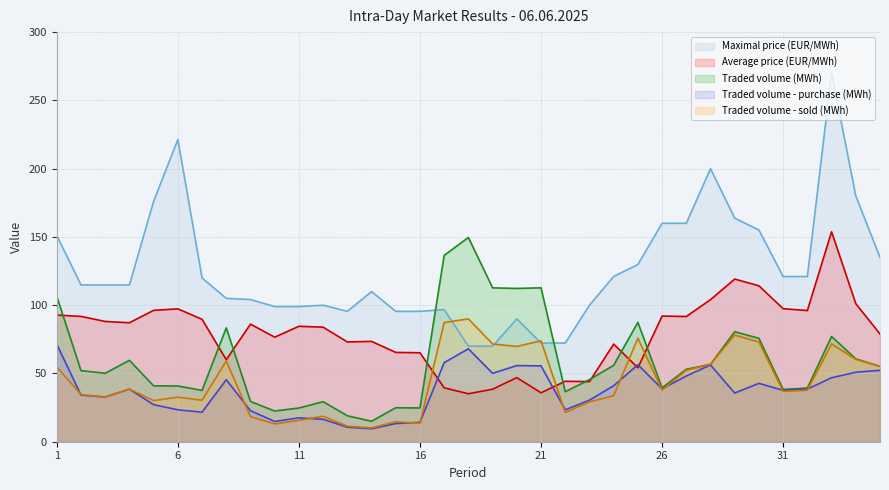

True or false: Maximal price (EUR/MWh) and Average price (EUR/MWh) cross at least once.

False